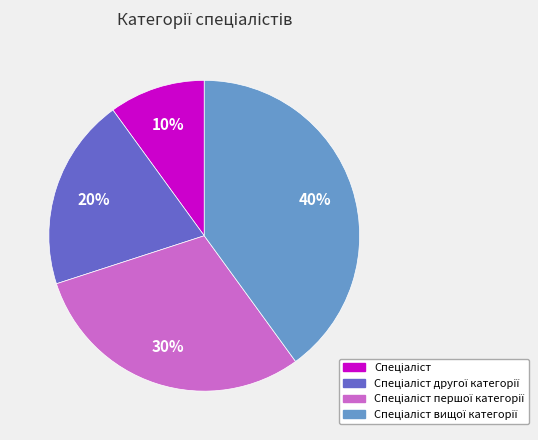

To the nearest percent, what is the average slice percentage?

25%